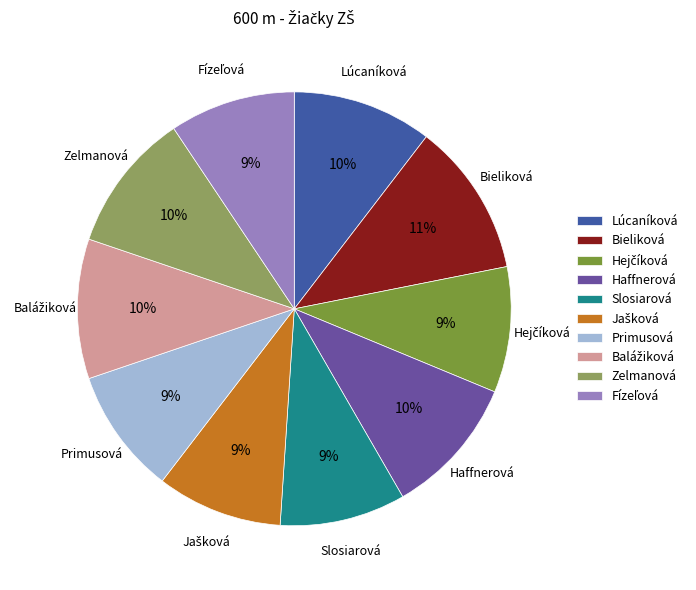

How many slices are in this pie chart?

10